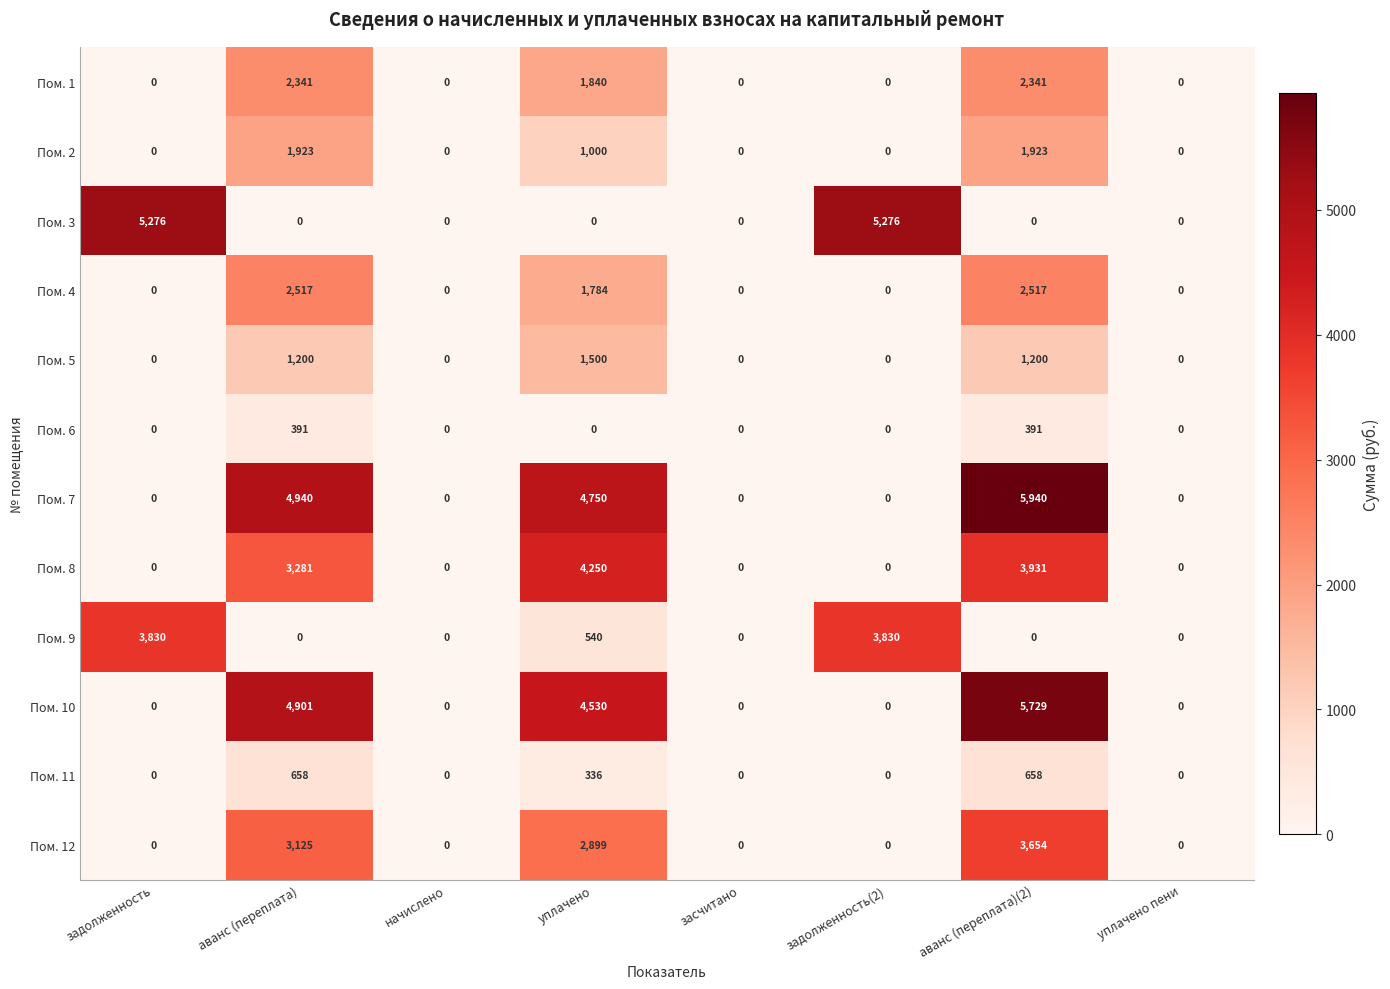

What is the average value of the Пом. 10 series?

1895